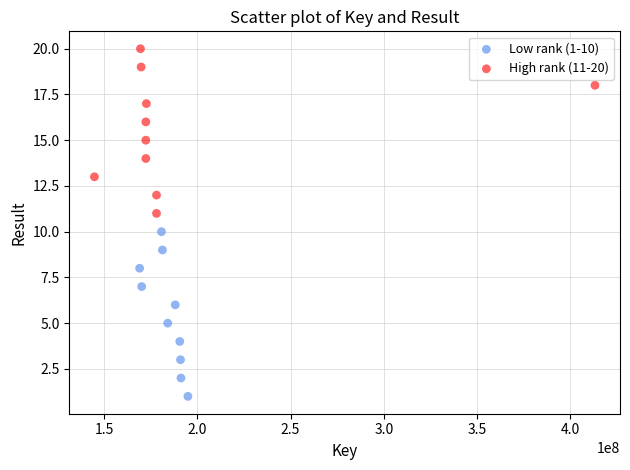

Which series contains the lowest Y value?

Low rank (1-10)